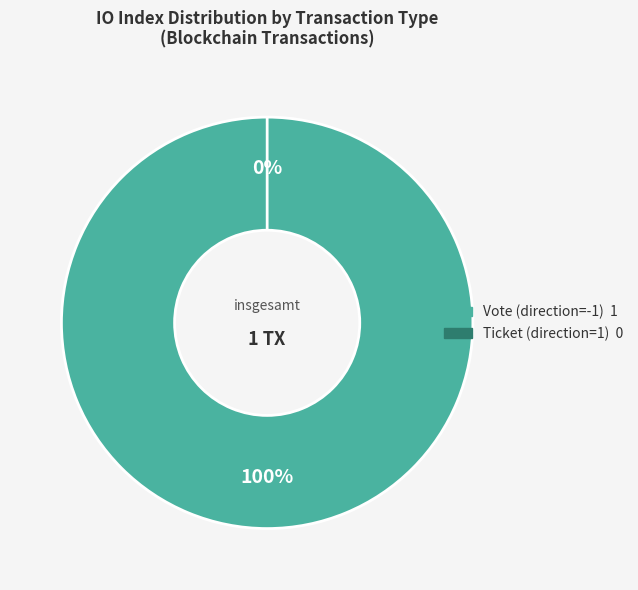

What is the largest slice in the pie chart?

Vote (direction=-1)